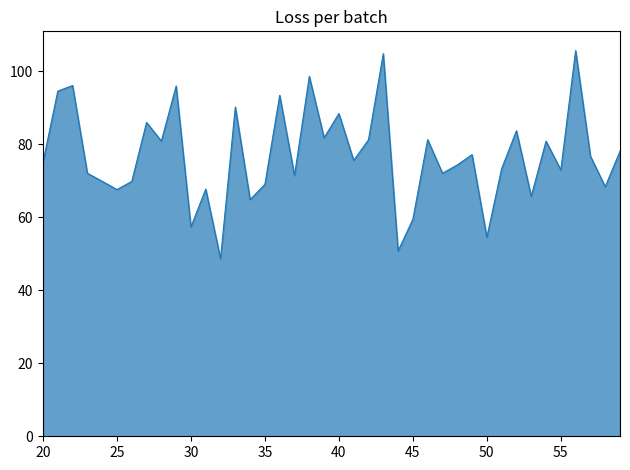

What is the greatest value displayed?

105.7